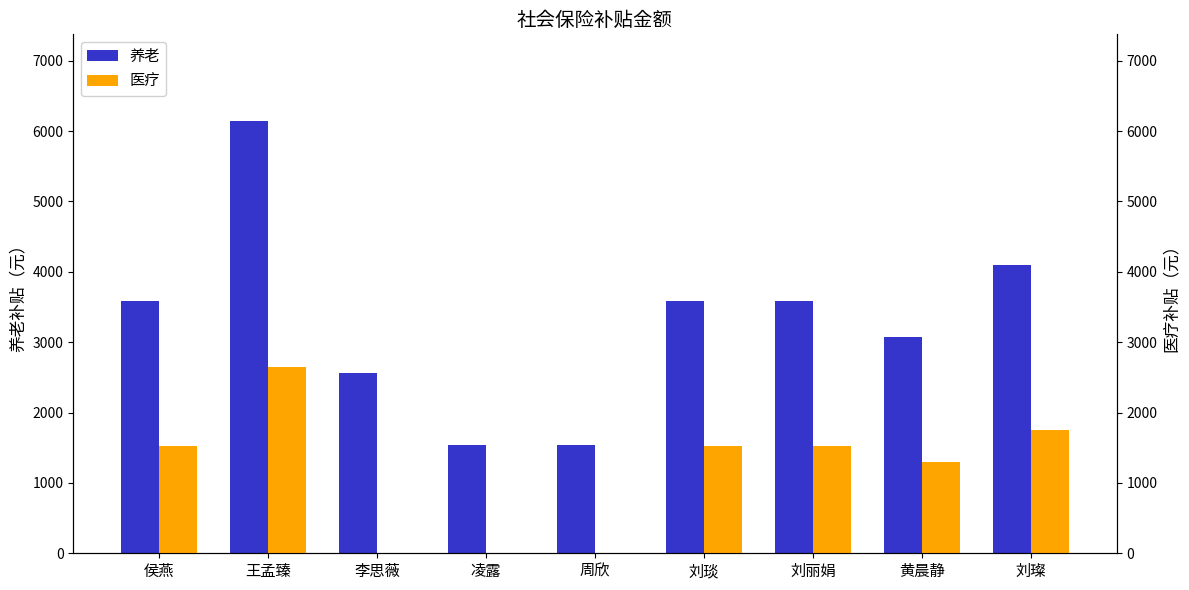

Between 侯燕 and 刘丽娟, which series saw the biggest shift?

养老